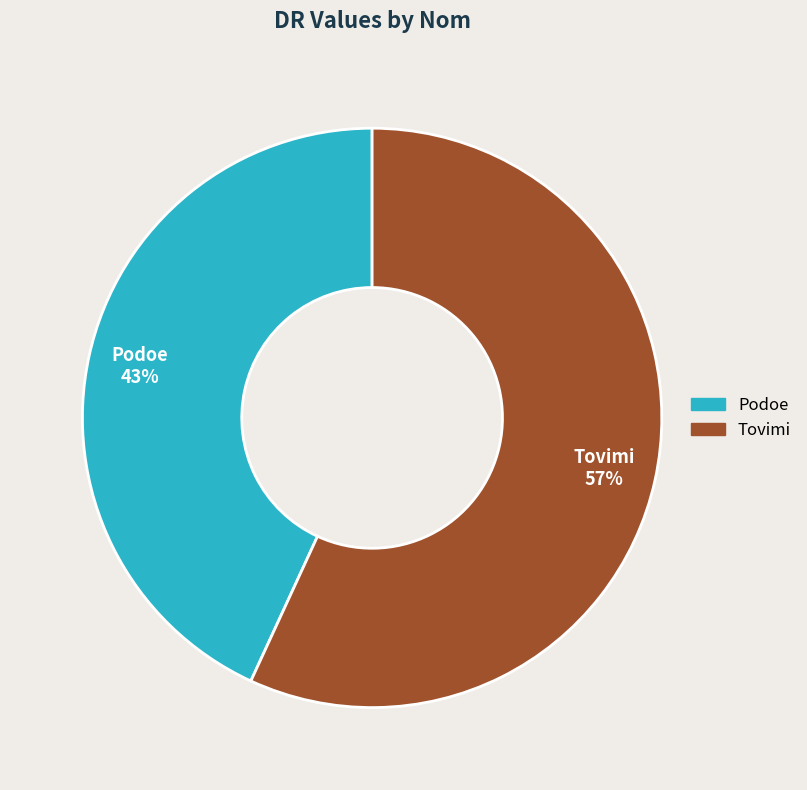

To the nearest percent, what is the average slice percentage?

50%